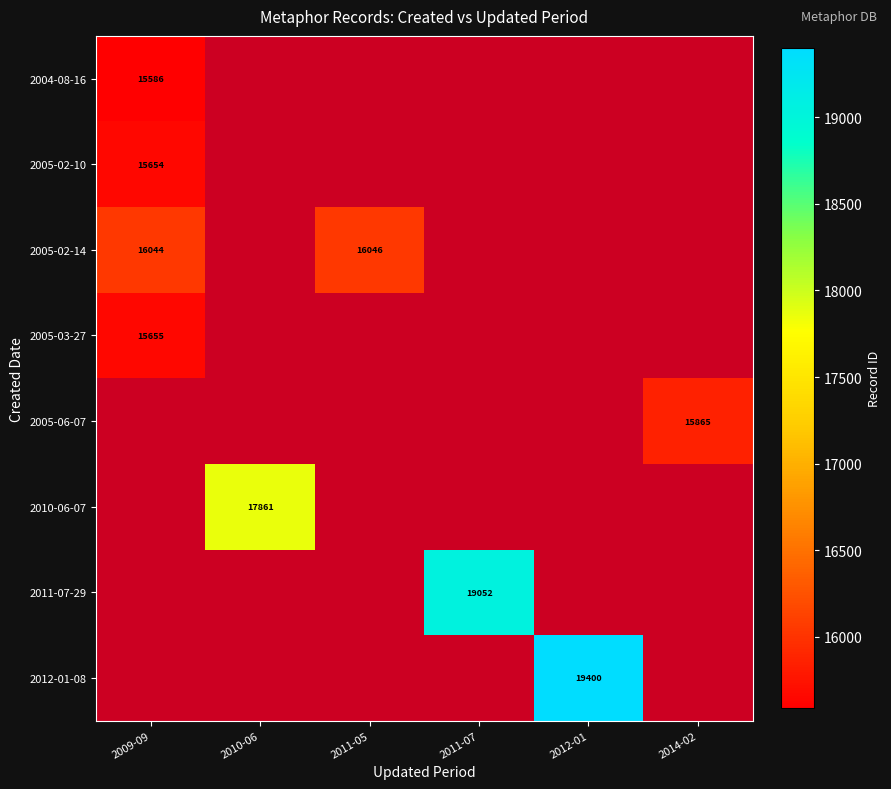

The 2004-08-16 series shows 15586 at 2009-09. True or false?

True